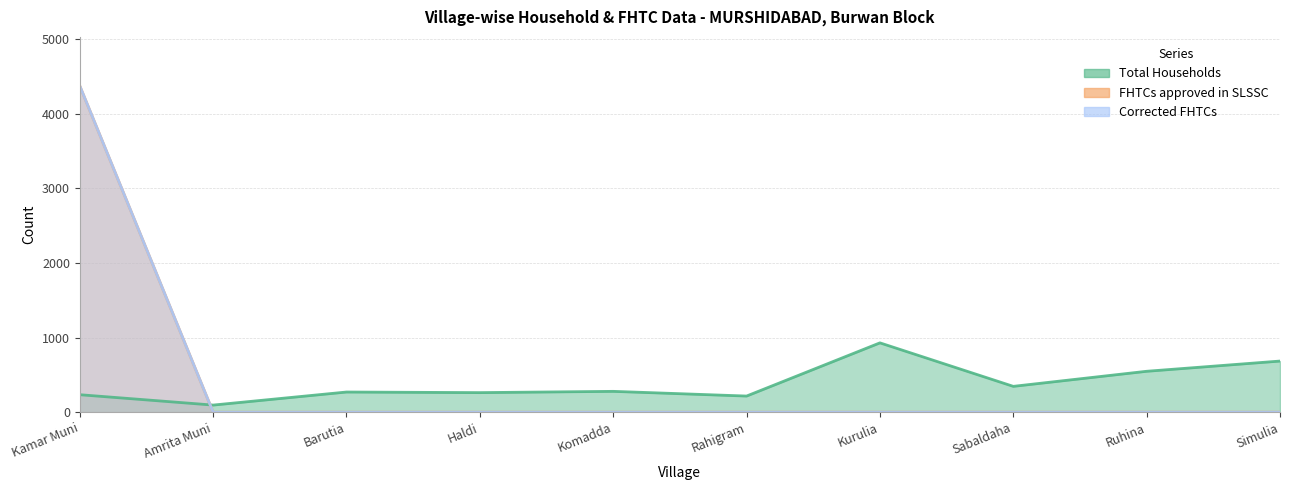

What position from the left is Komadda?

5